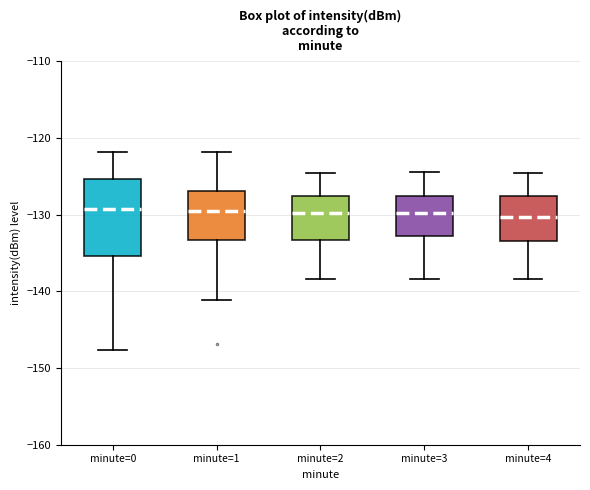

Which box is the tallest, from its lower edge to its upper edge?

minute=0